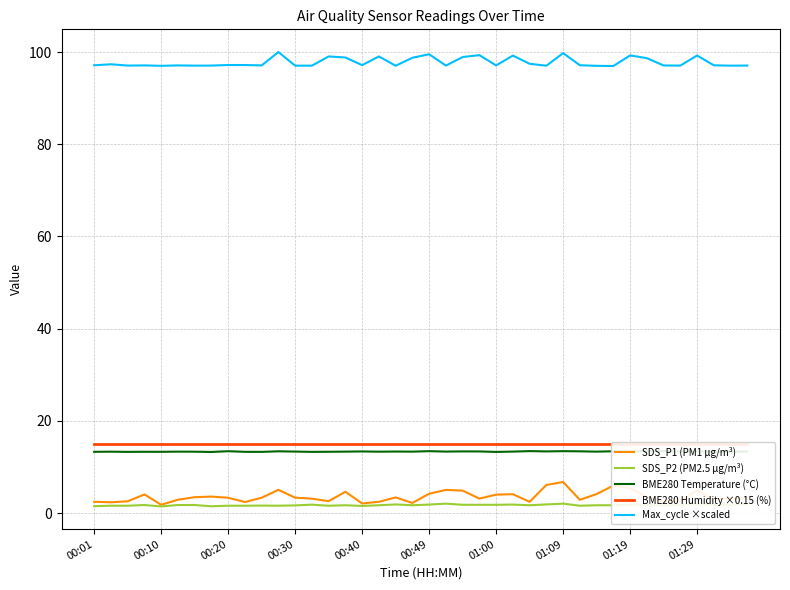

True or false: SDS_P2 (PM2.5 µg/m³) and BME280 Humidity ×0.15 (%) intersect in this chart.

False